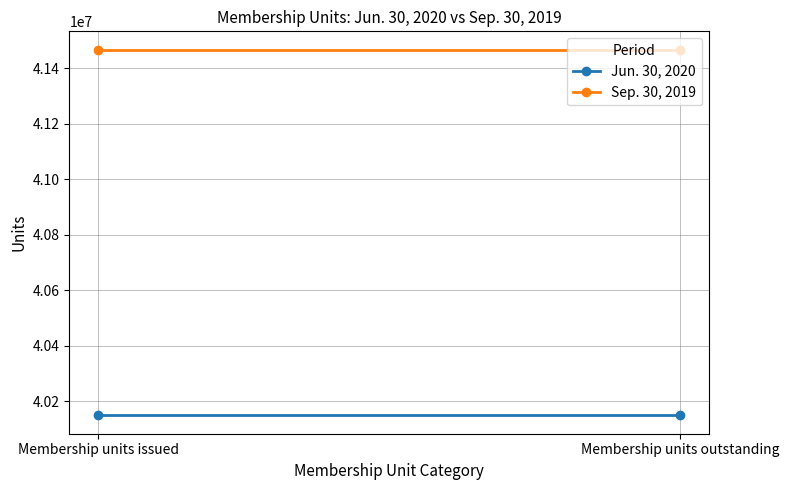

What is the minimum value shown in the chart?

40148160